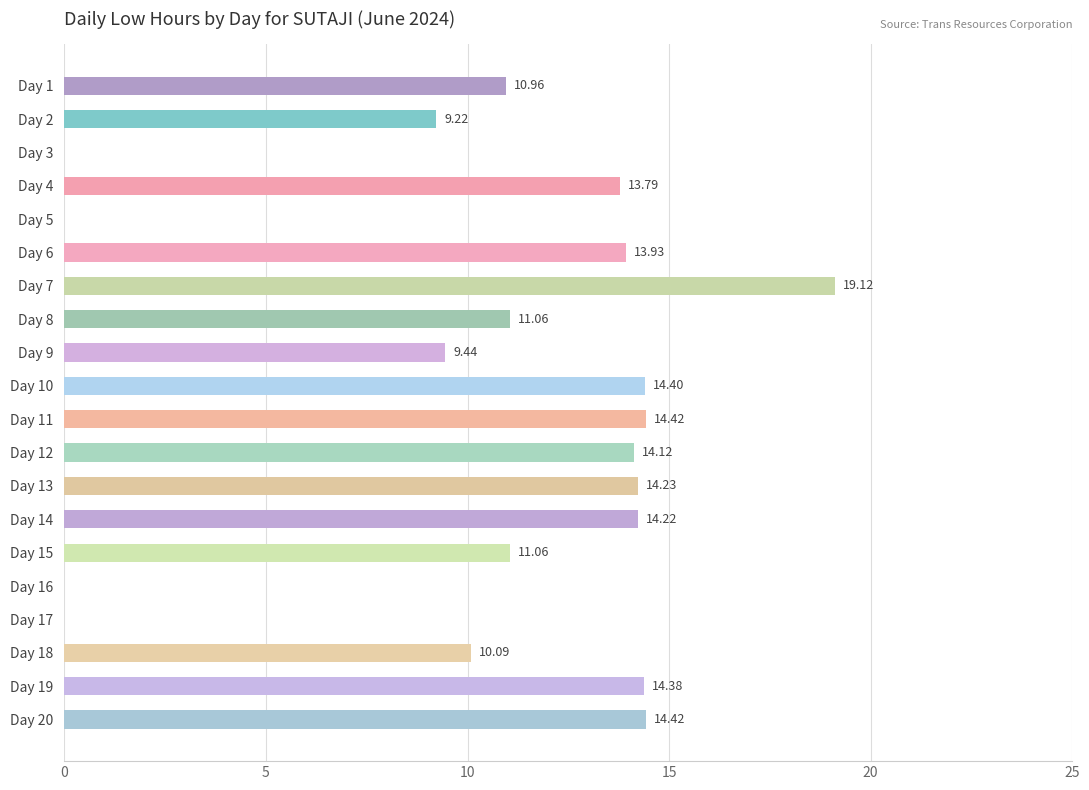

What is the sum of all values?

208.9